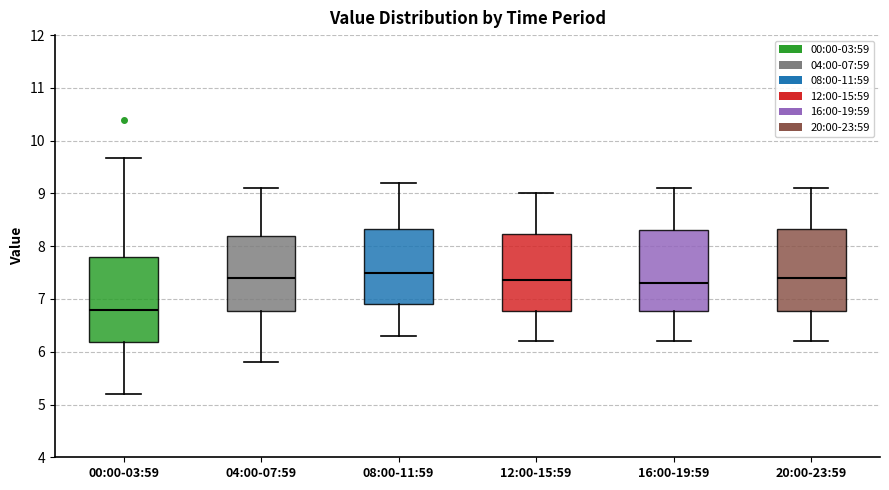

Reading left to right, read every box against the y-axis: the position of its median line, the range the box covers, and the ends of its whiskers. The values are not printed on the chart, so give them approximately, as read against the axis.

00:00-03:59: median 6.8, box 6.2 to 7.8, whiskers 5.2 to 9.7
04:00-07:59: median 7.4, box 6.8 to 8.2, whiskers 5.8 to 9.1
08:00-11:59: median 7.5, box 6.9 to 8.3, whiskers 6.3 to 9.2
12:00-15:59: median 7.4, box 6.8 to 8.2, whiskers 6.2 to 9.0
16:00-19:59: median 7.3, box 6.8 to 8.3, whiskers 6.2 to 9.1
20:00-23:59: median 7.4, box 6.8 to 8.3, whiskers 6.2 to 9.1